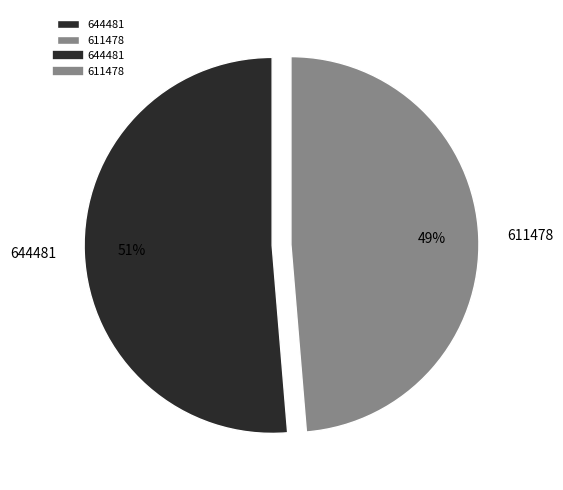

To the nearest percent, what portion does 611478 represent?

49%